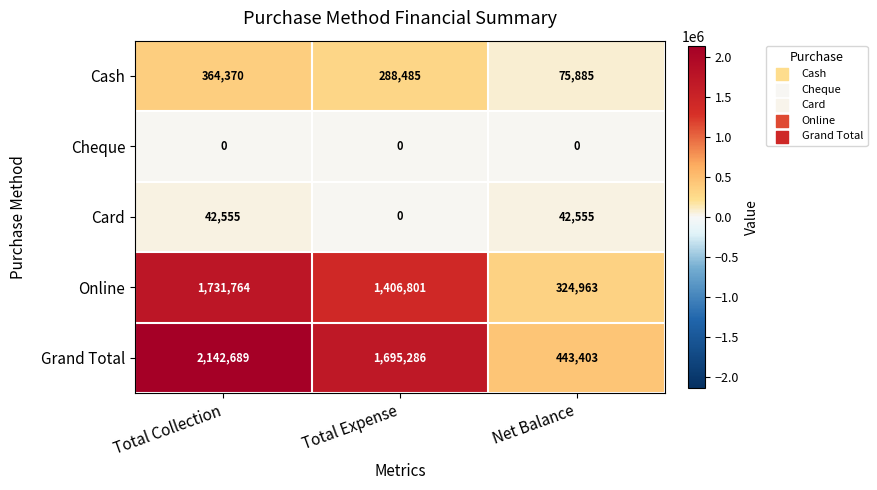

Which label corresponds to the largest value in the chart?

Total Collection